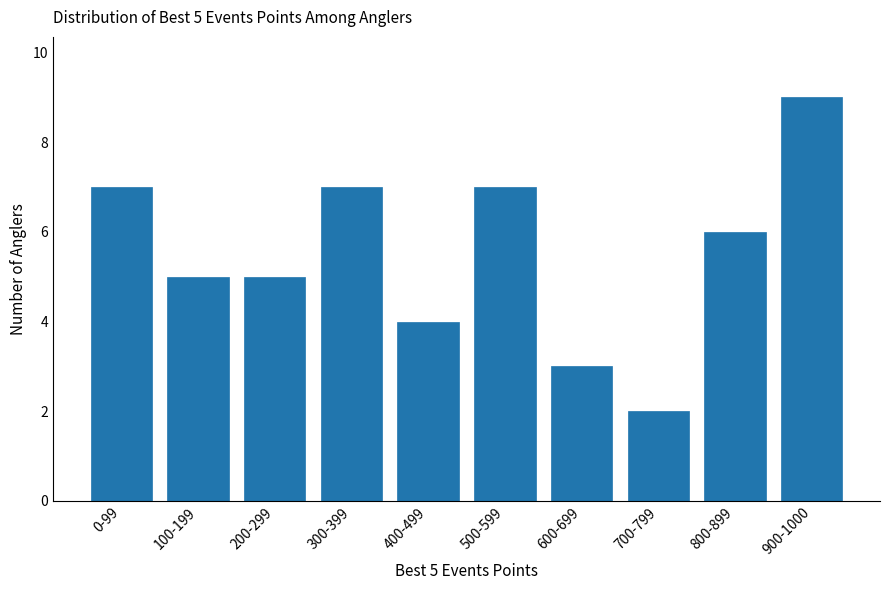

Reading right to left, what are all the values shown in this chart?

900-1000=9	800-899=6	700-799=2	600-699=3	500-599=7	400-499=4	300-399=7	200-299=5	100-199=5	0-99=7